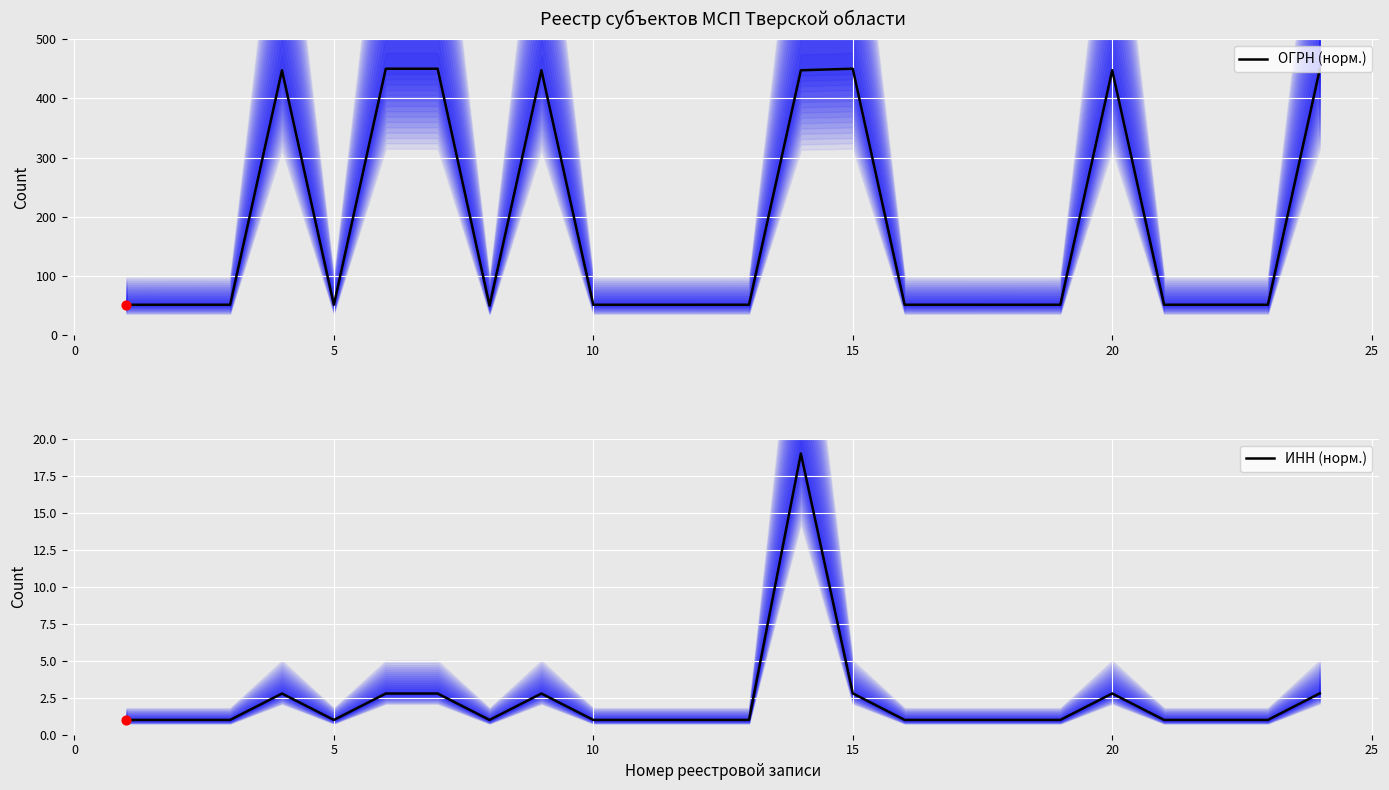

Which series has the largest total across all categories?

ОГРН (норм.)